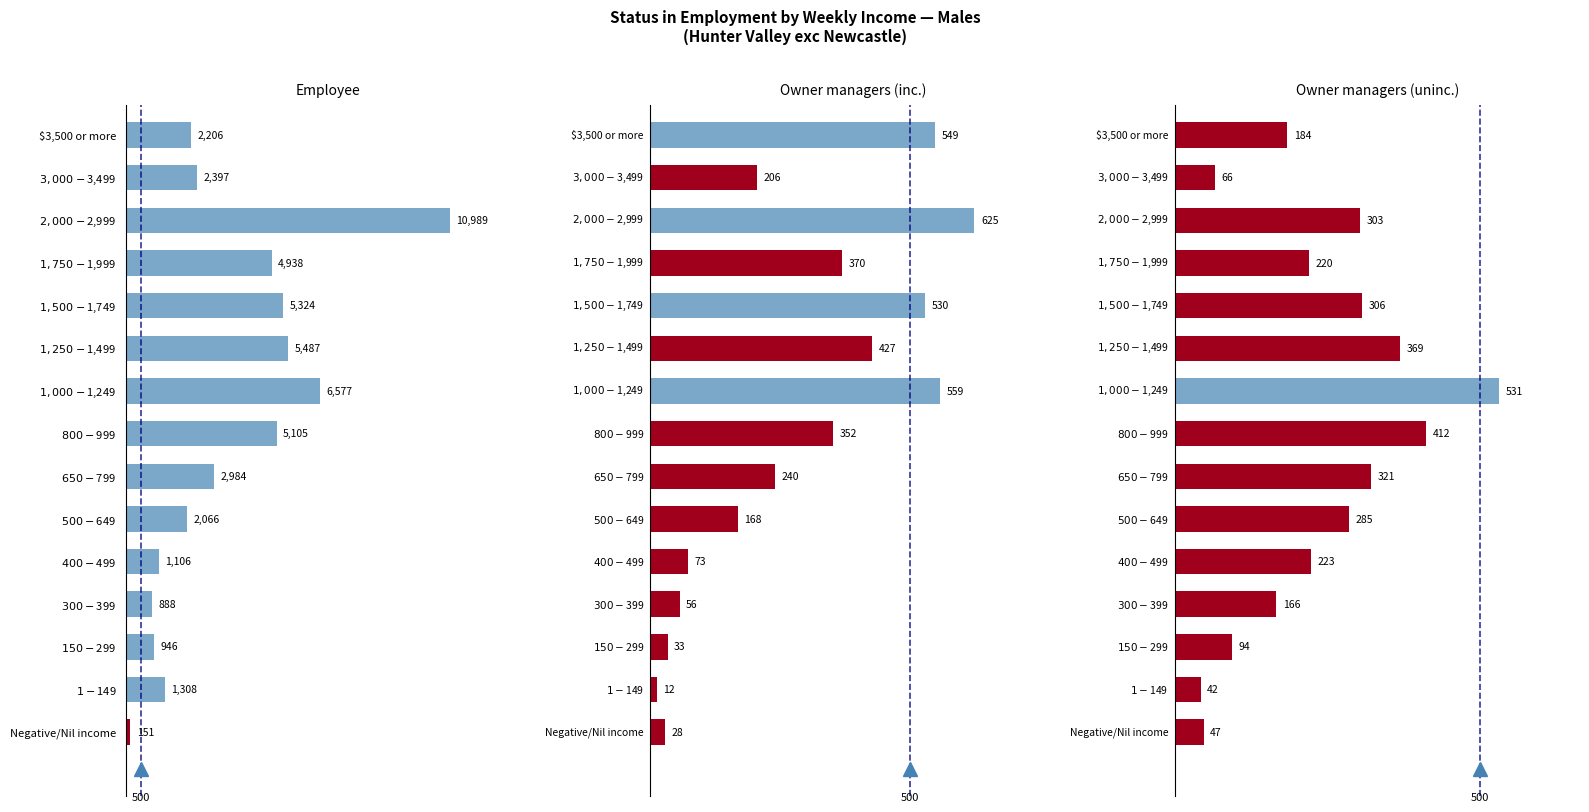

What is the spread (max minus min) of values at $1,000-$1,249?

6046